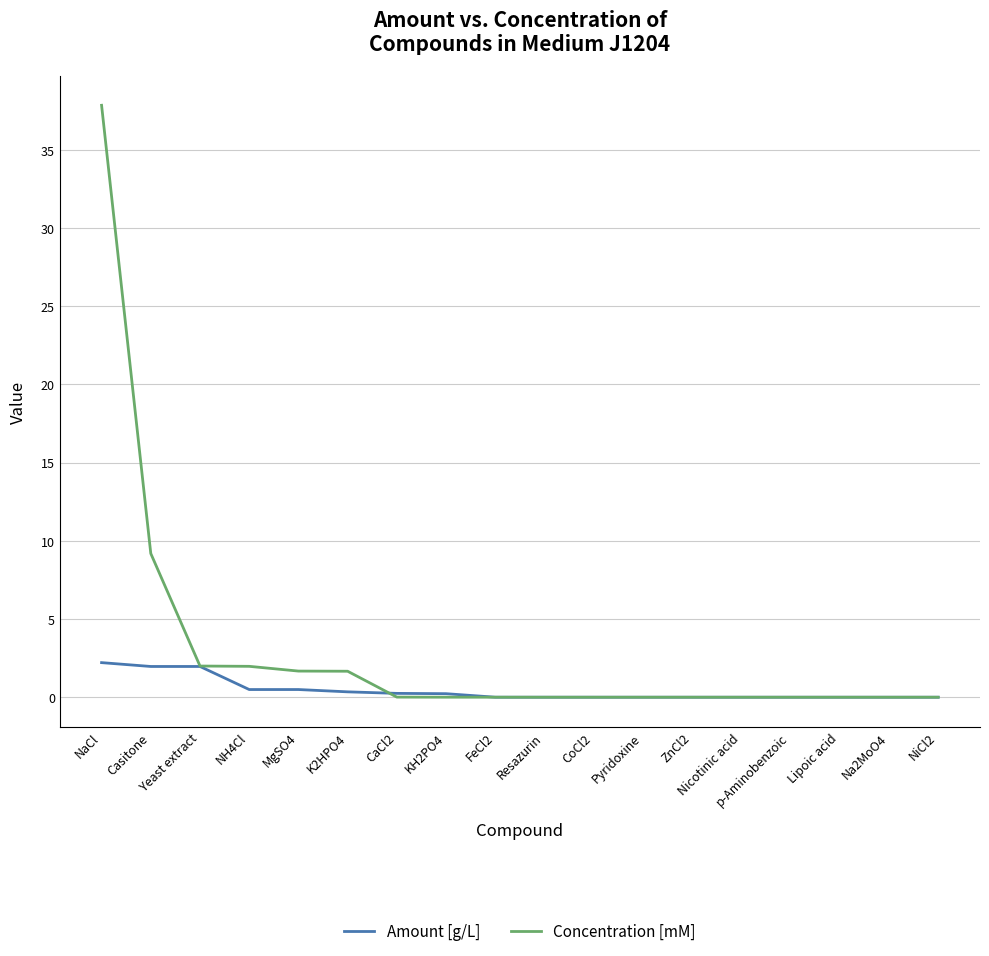

At which category is the sum across all series the highest?

NaCl